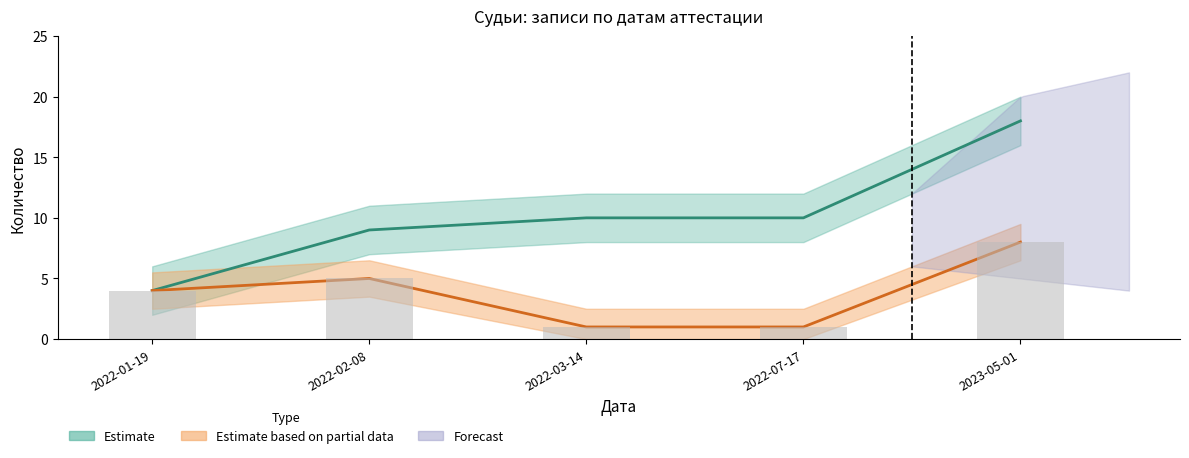

List the labels in order of value, smallest first.

2022-01-19, 2022-02-08, 2022-03-14, 2022-07-17, 2023-05-01